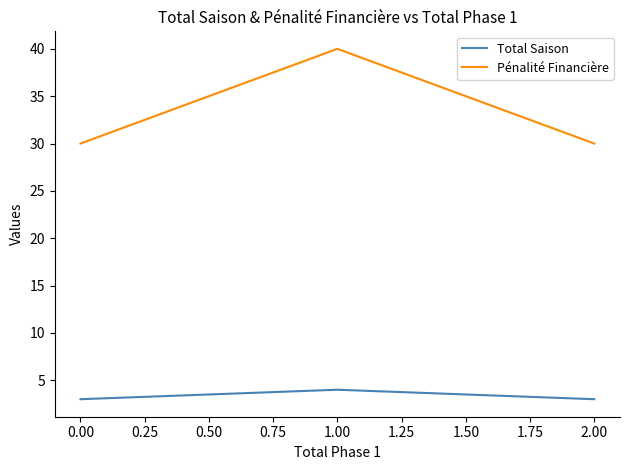

Which series has the largest range (max minus min)?

Pénalité Financière